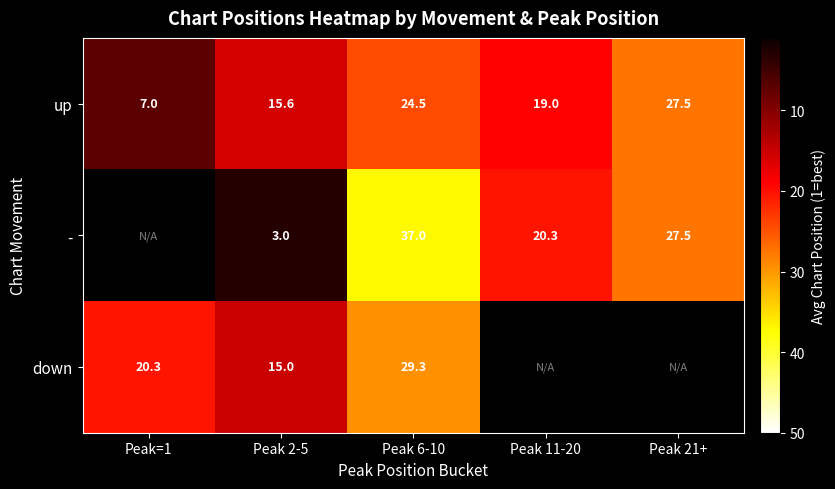

The - series shows 11.5 at Peak 6-10. True or false?

False